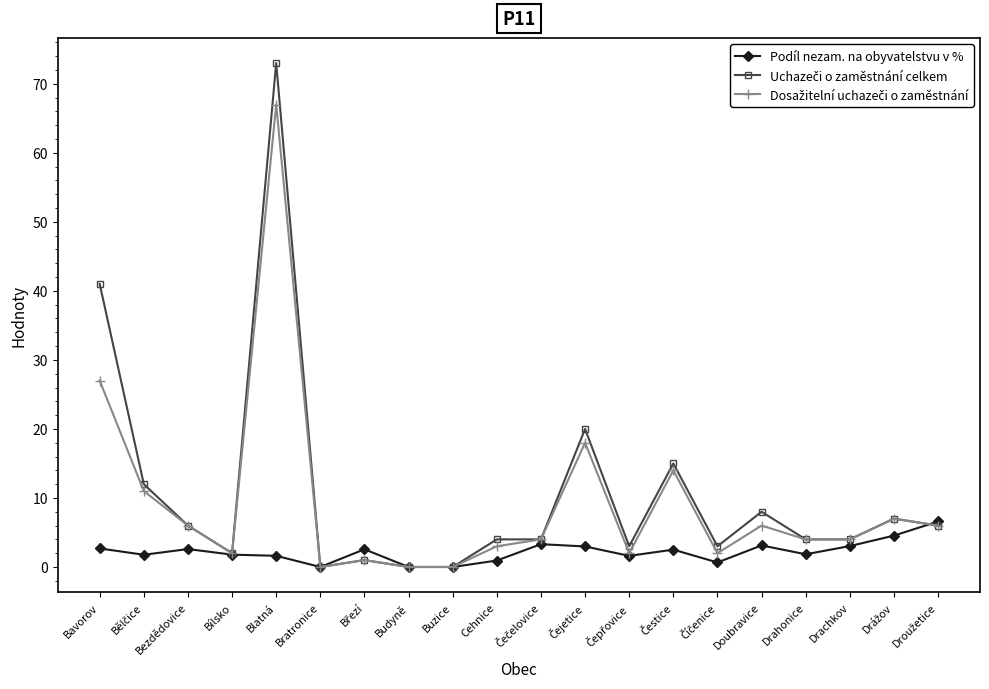

What is the label of the 5th point from the left?

Blatná